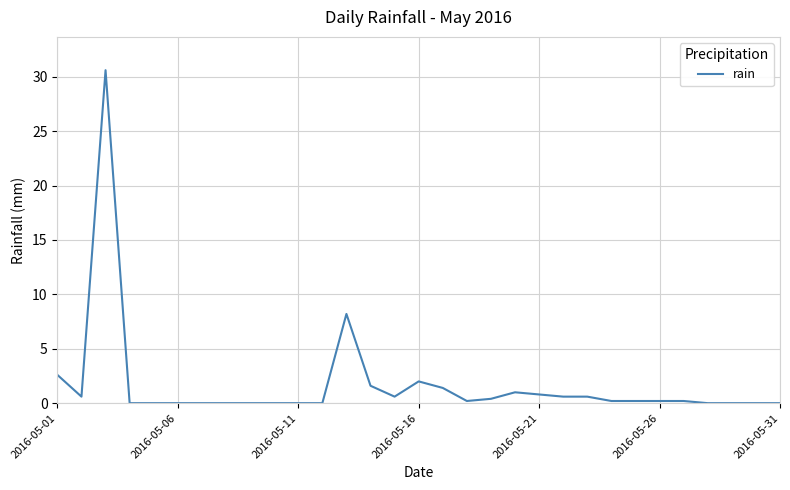

What is the difference between the maximum and minimum values?

30.6